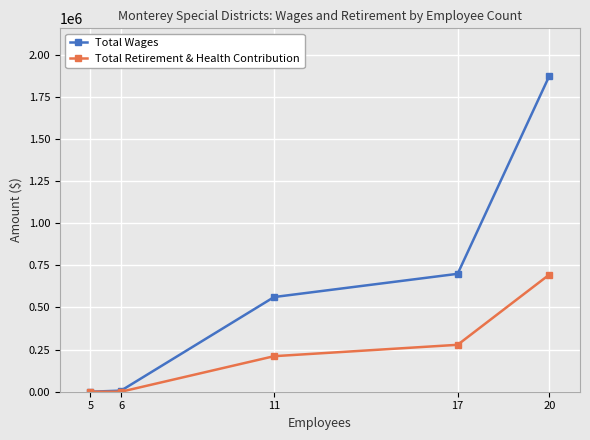

How many data points in Total Retirement & Health Contribution are less than 210822?

2